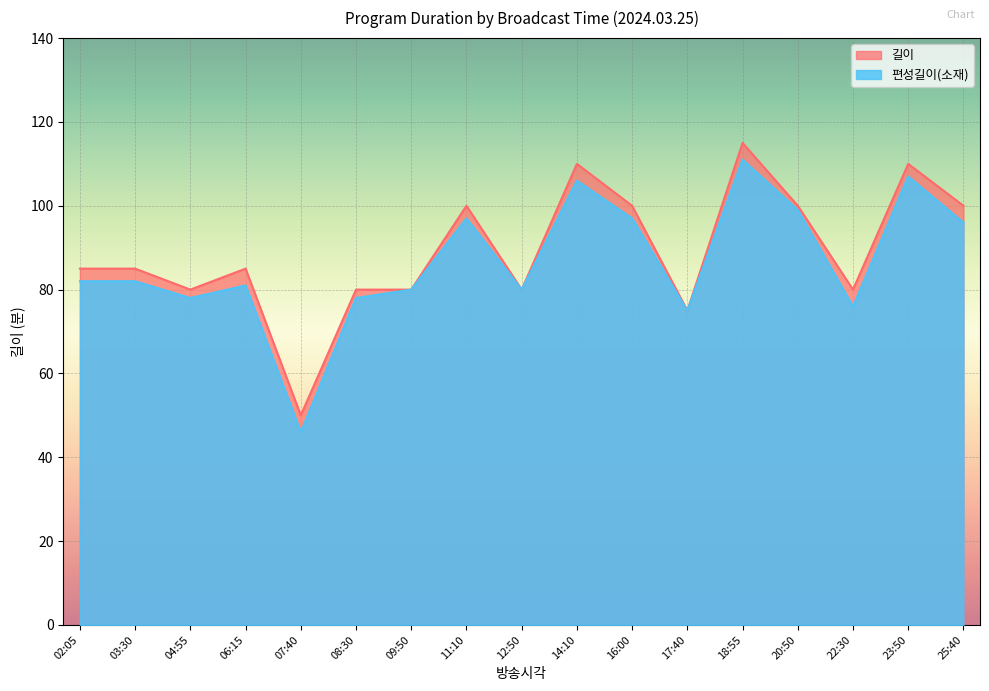

True or false: 편성길이(소재) and 길이 intersect in this chart.

False